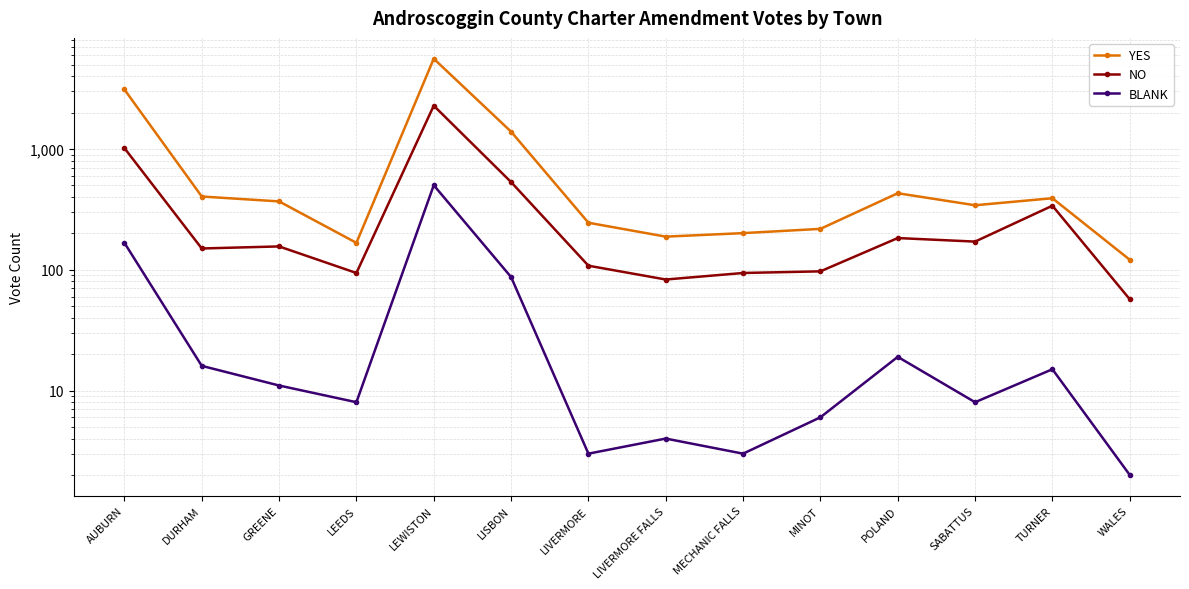

True or false: NO and BLANK intersect in this chart.

False